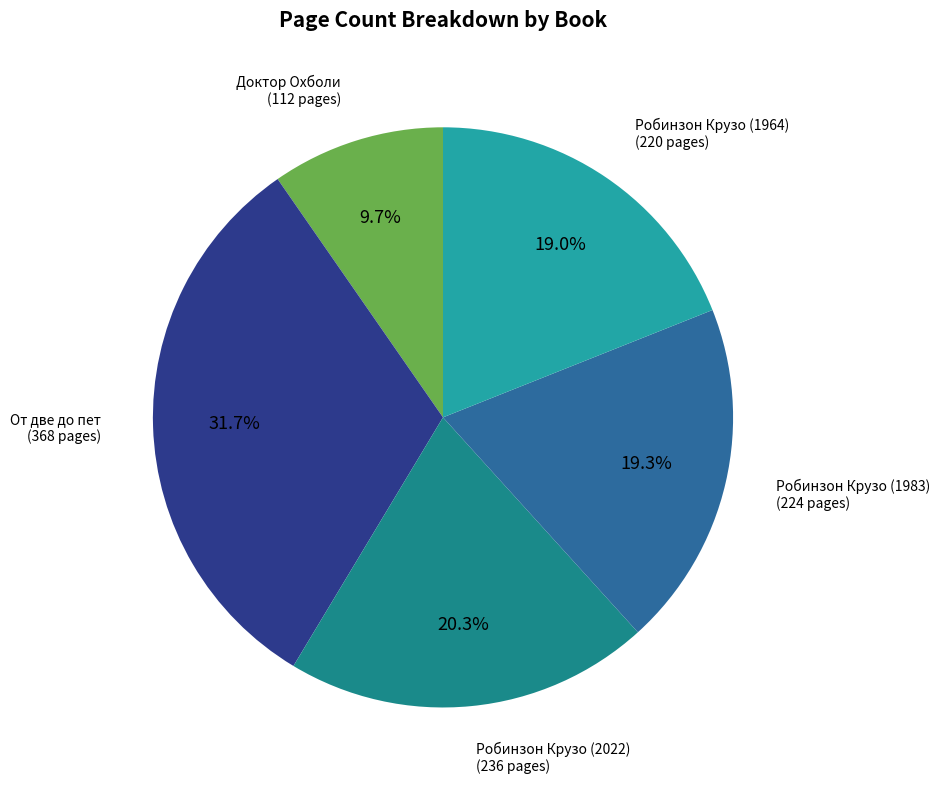

How many slices are in this pie chart?

5